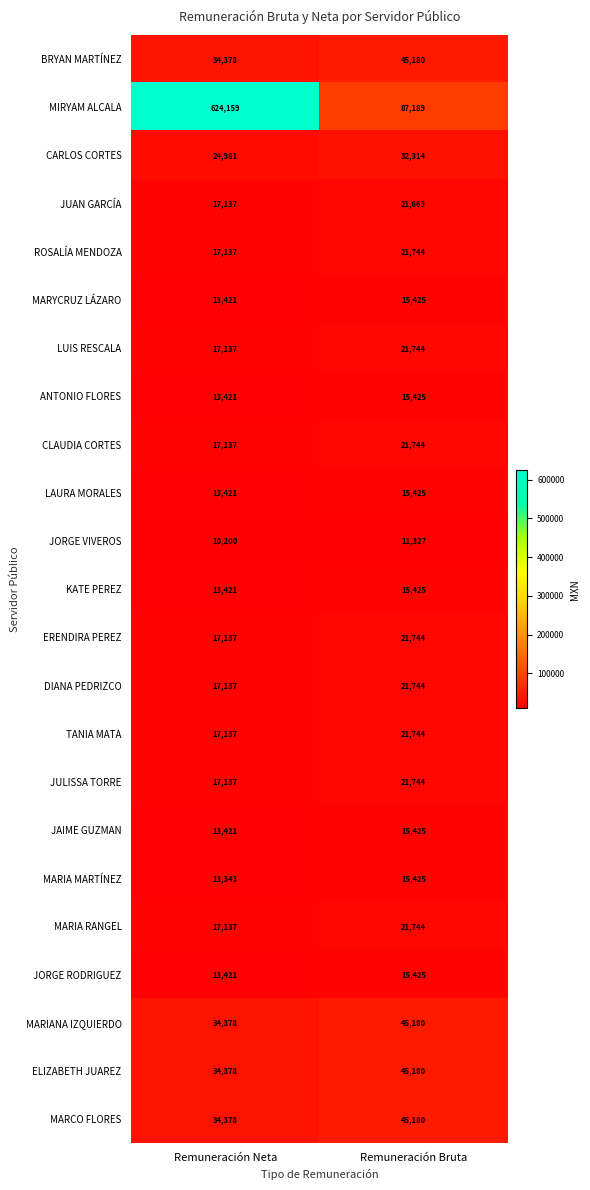

At which label is ROSALÍA MENDOZA closest to 19440?

Remuneración Neta